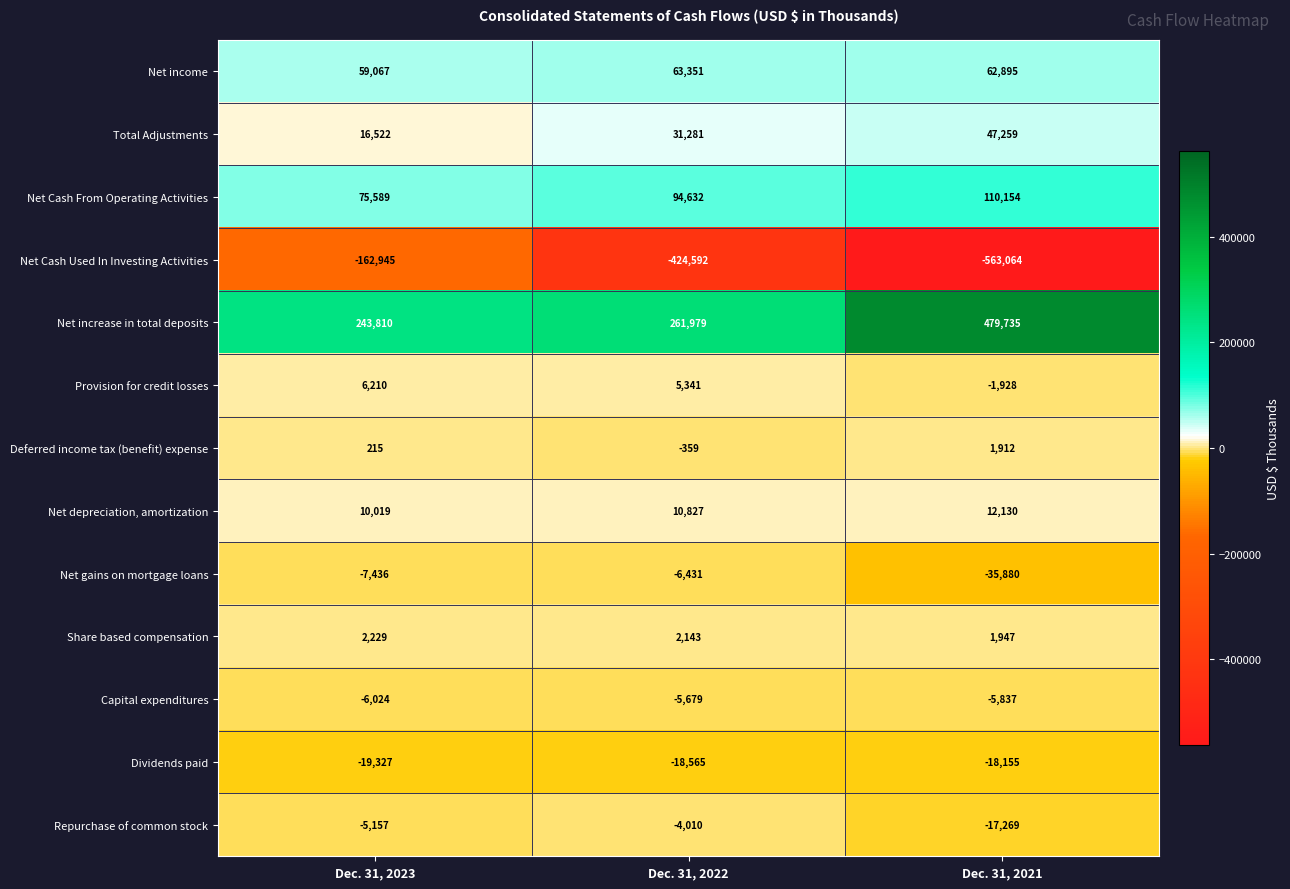

What is the difference between the maximum and minimum values in the Total Adjustments series?

30737